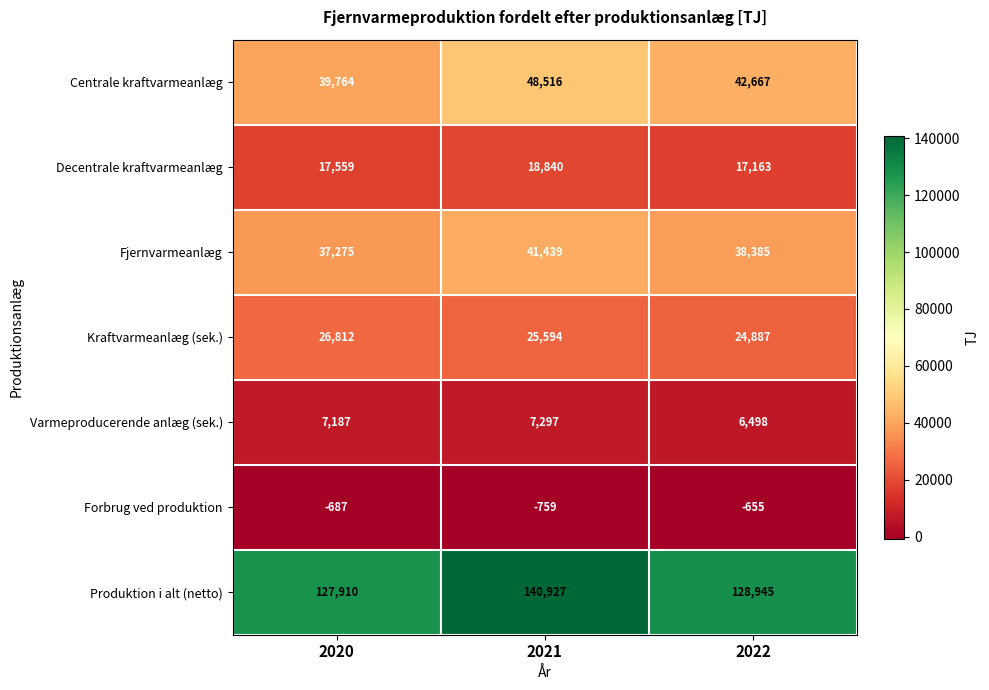

What is the total value across all series at 2020?

255820